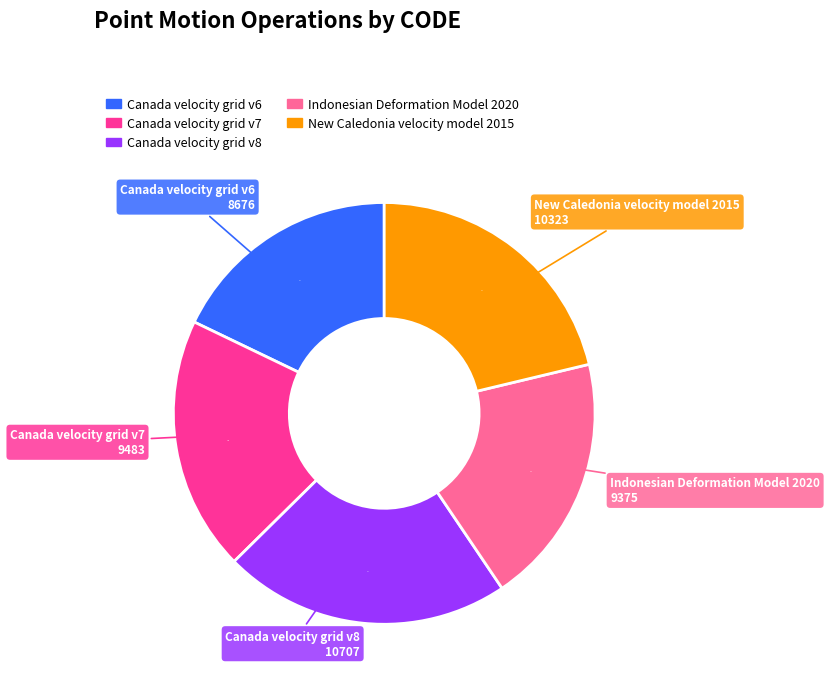

To the nearest percent, what is the difference between the largest and smallest slice percentages?

4%